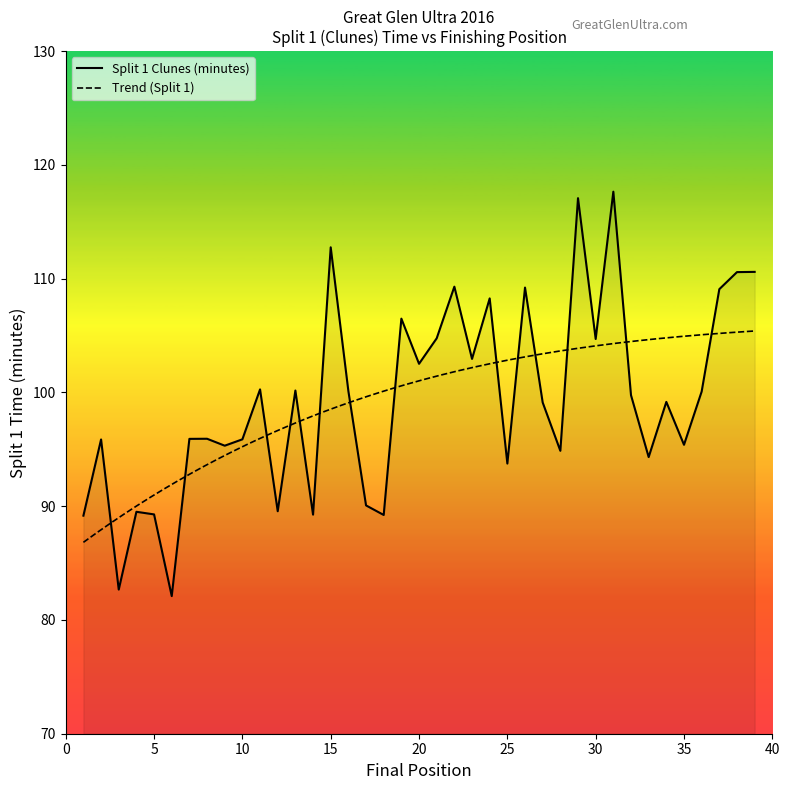

Rank the categories by value from lowest to highest.

6, 3, 1, 18, 14, 5, 4, 12, 17, 25, 33, 28, 9, 35, 2, 10, 7, 8, 27, 34, 32, 36, 16, 13, 11, 20, 23, 30, 21, 19, 24, 37, 26, 22, 38, 39, 15, 29, 31